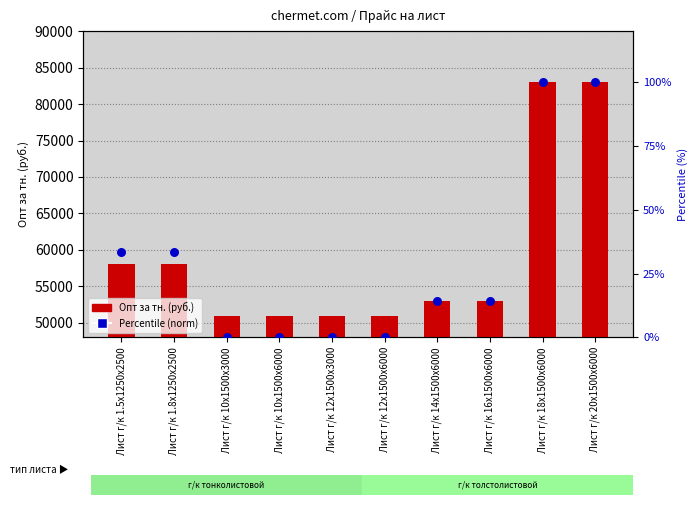

Which series has the largest Y range (max minus min)?

Опт за тн. (руб.)